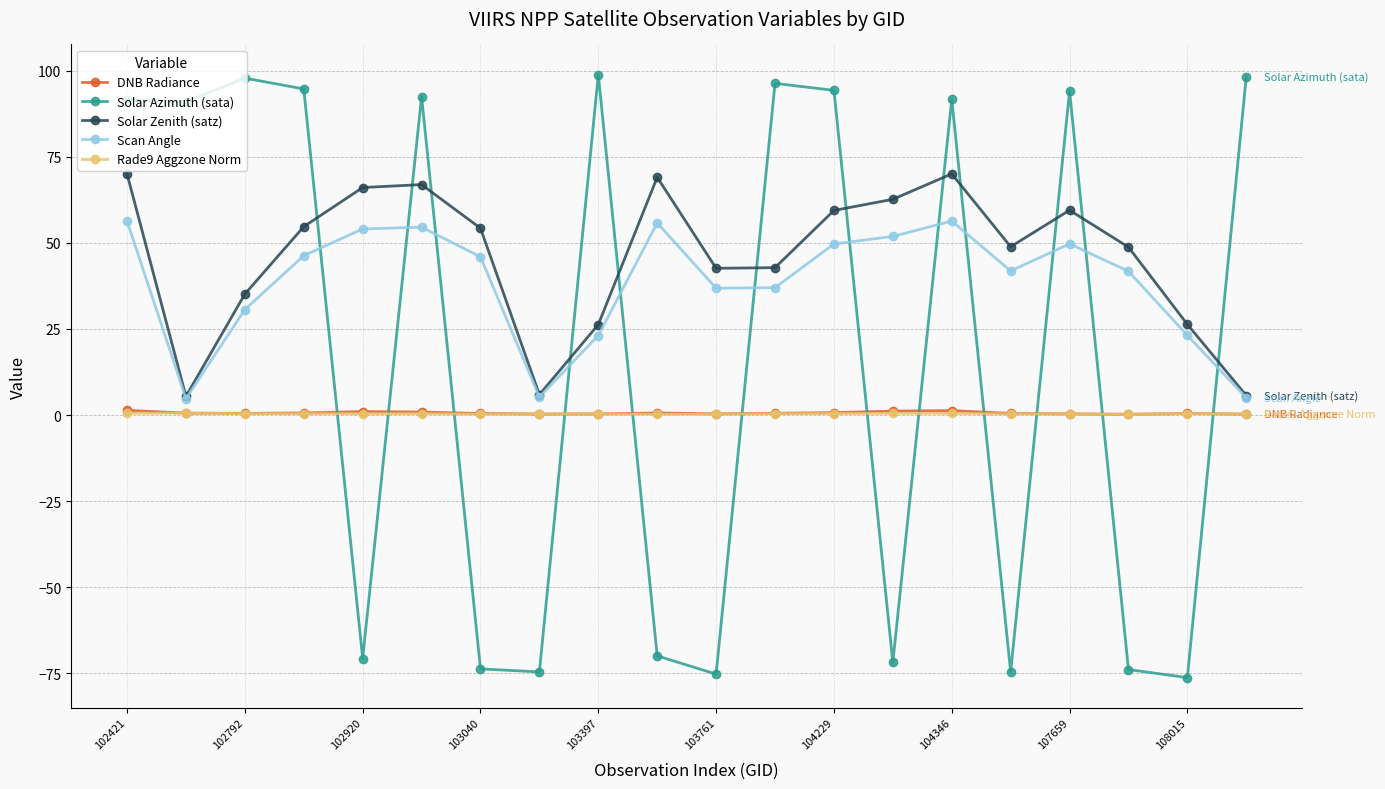

Which series has the largest range (max minus min)?

Solar Azimuth (sata)